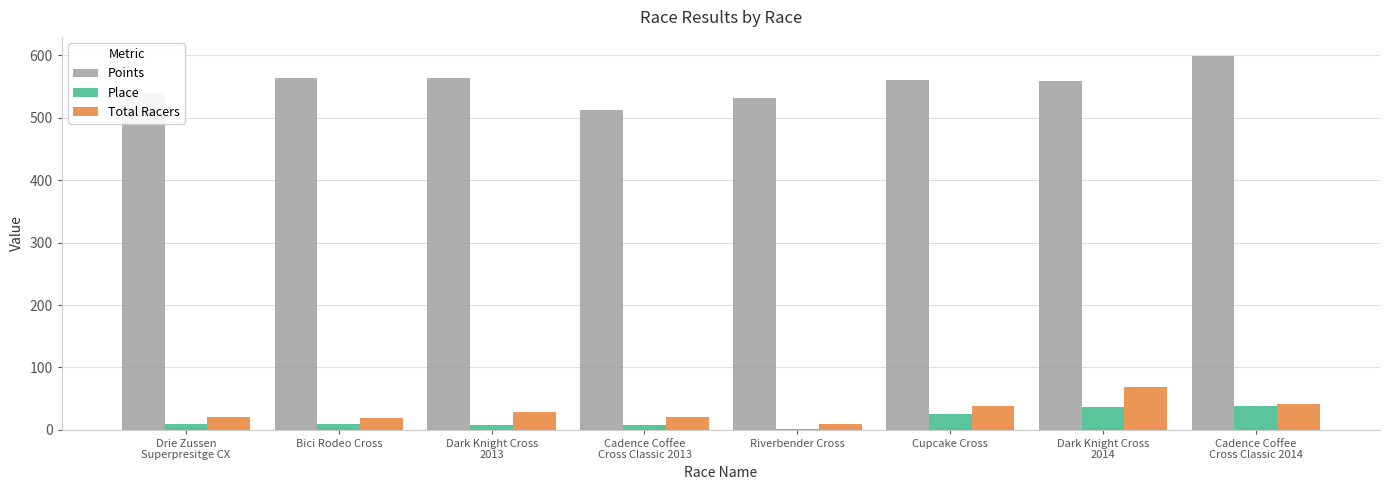

What is the label of the 4th bar from the right?

Riverbender Cross